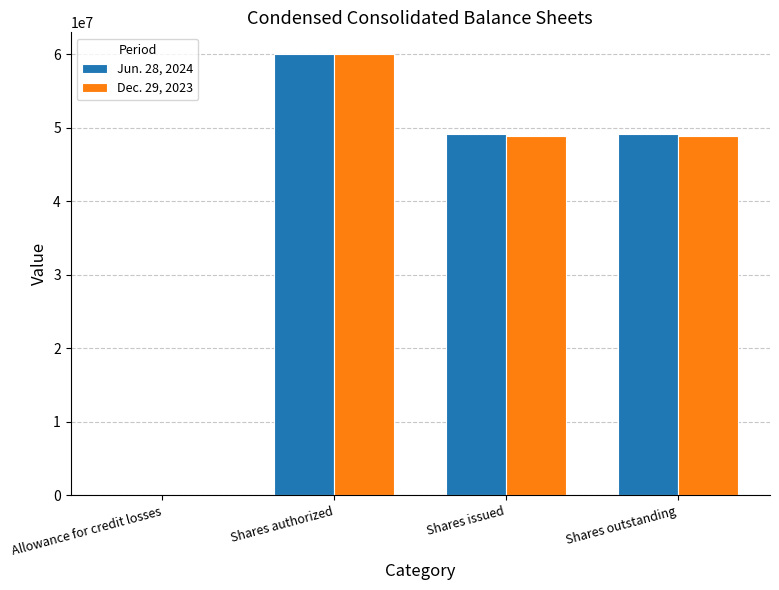

Is the value of Dec. 29, 2023 at Shares issued greater than the value of Jun. 28, 2024 at Allowance for credit losses?

Yes